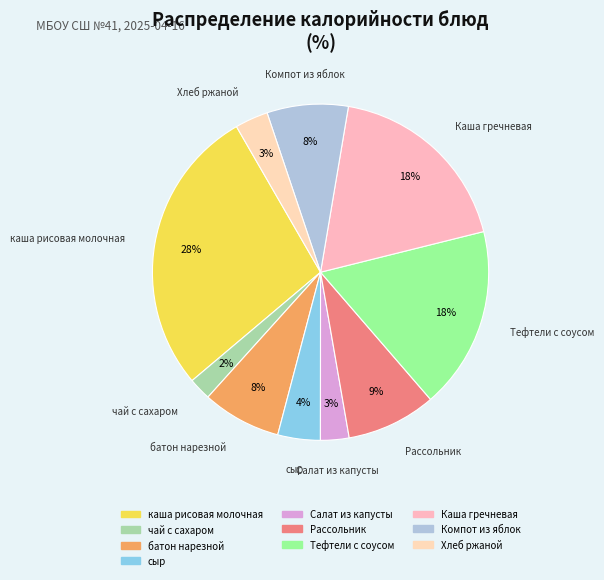

Which category has the smallest portion of the pie?

чай с сахаром